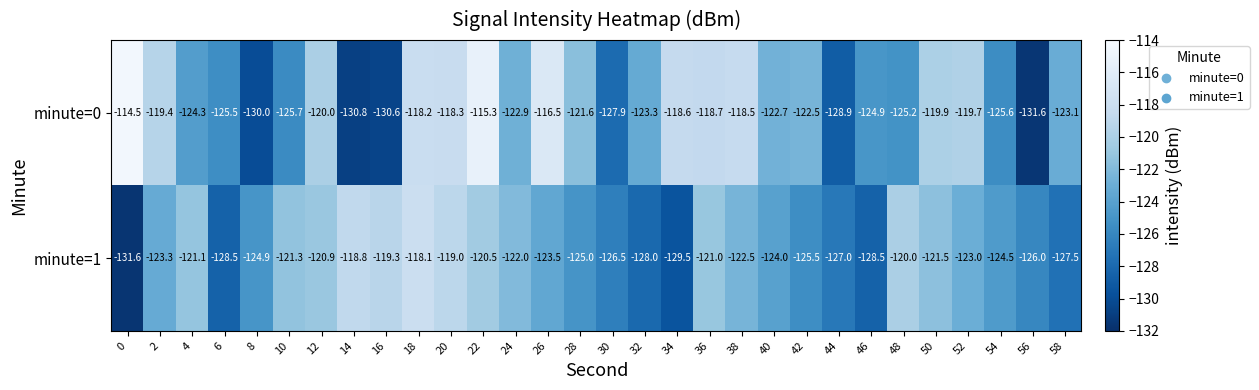

What is the sum of the minute=1 values at 48 and 38?

-242.5